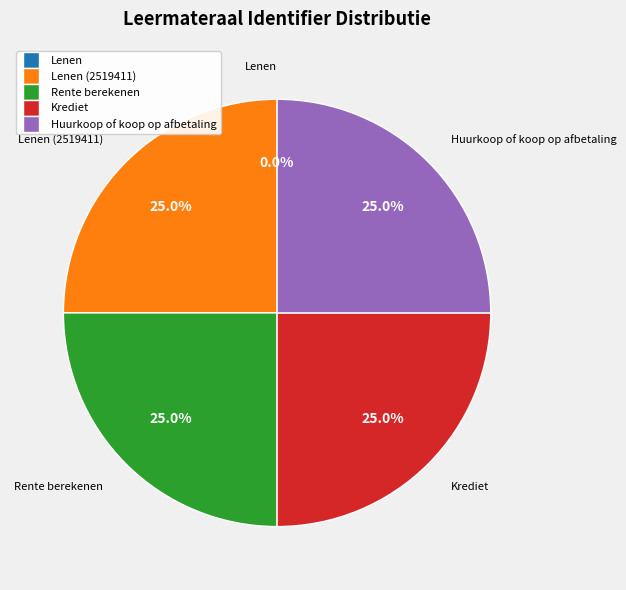

Does any single category account for the majority?

No